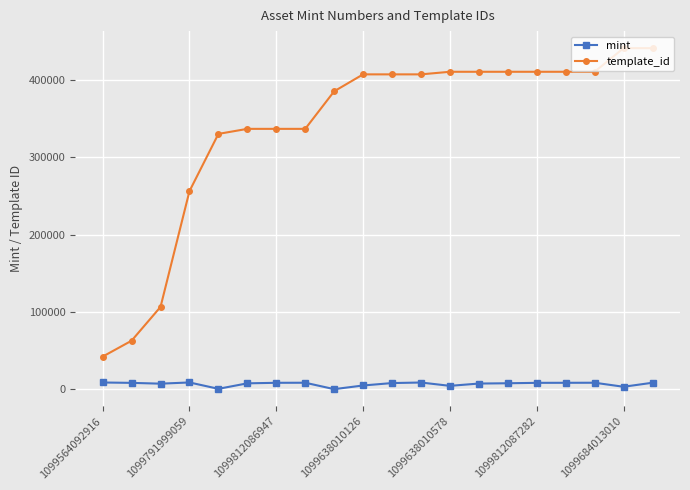

At how many categories does at least one series exceed 227168?

17